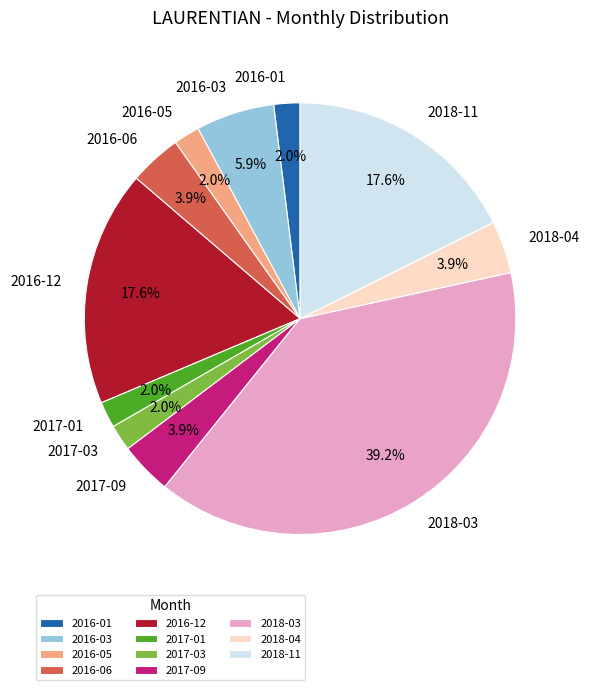

Which slice is the largest?

2018-03